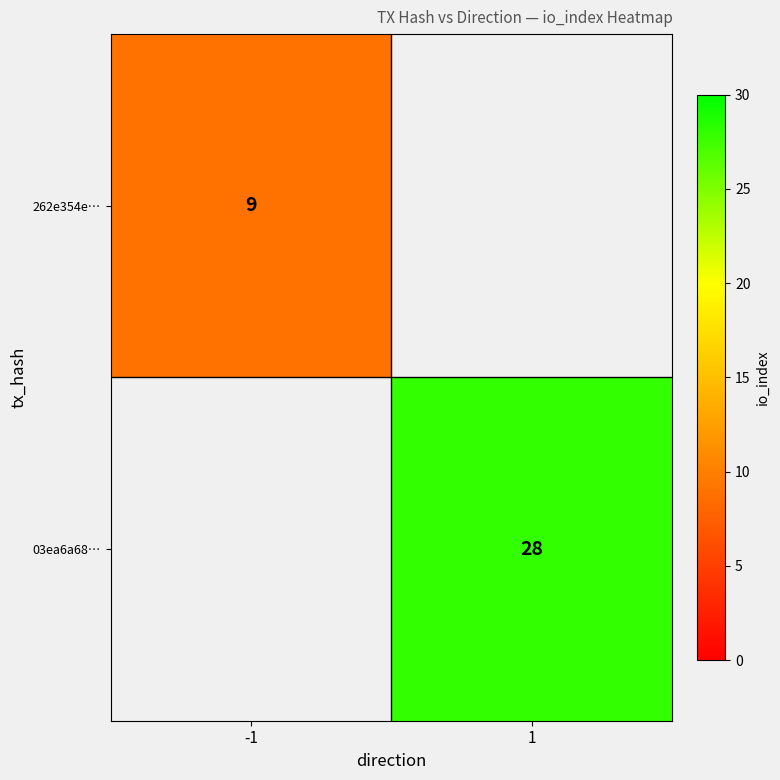

The 03ea6a68… series shows 28 at 1. True or false?

True